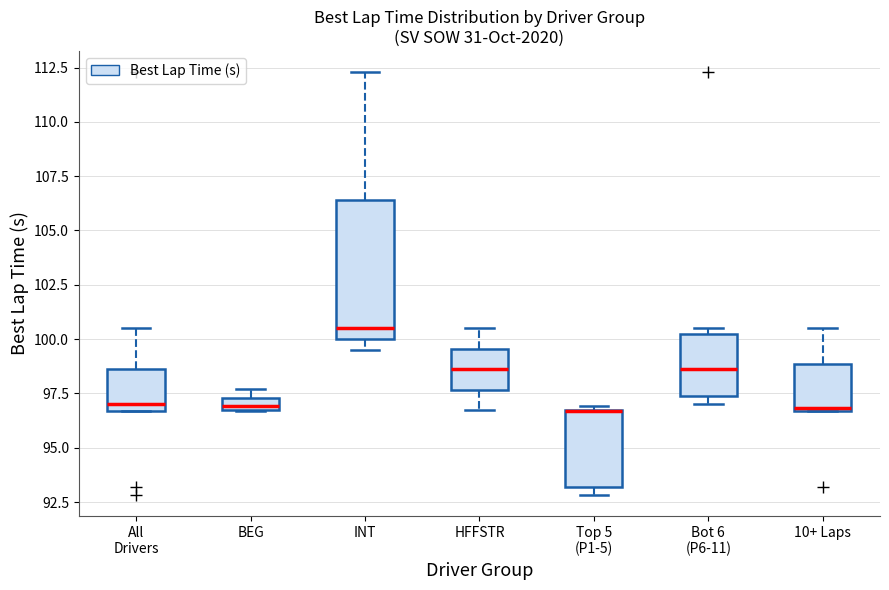

Where does the median line of the box for 10+ Laps sit on the y-axis? The values are not printed on the chart, so give them approximately, as read against the axis.

97.0